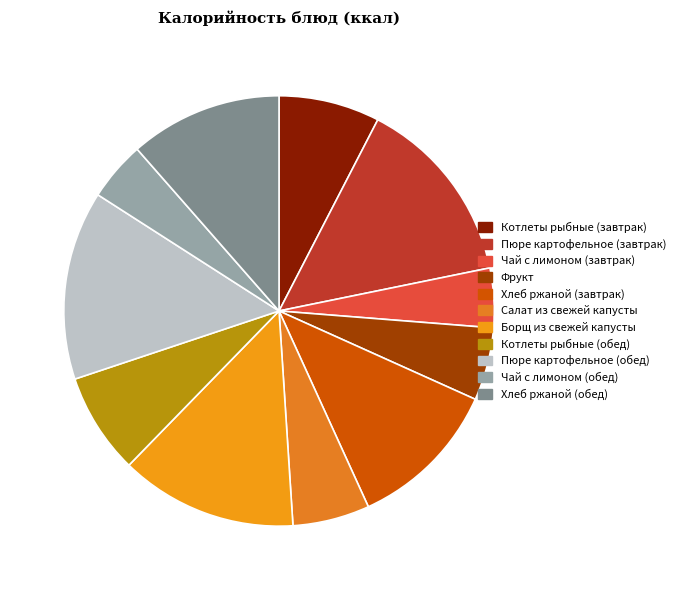

The Фрукт slice represents 5% of the pie. True or false?

True